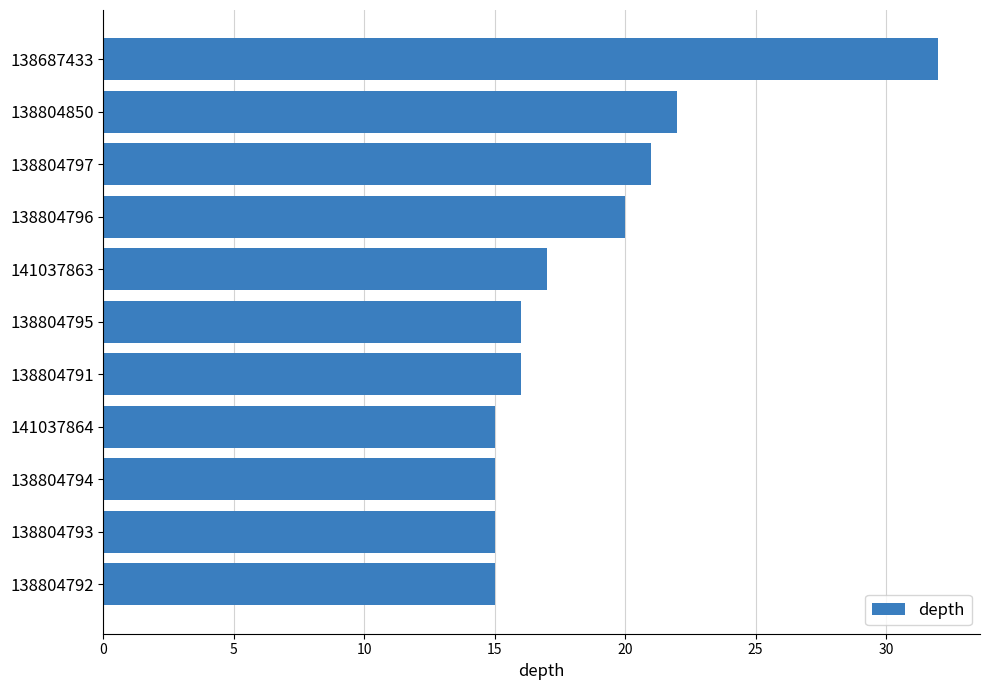

What is the sum of the values at 138804795 and 138804796?

36